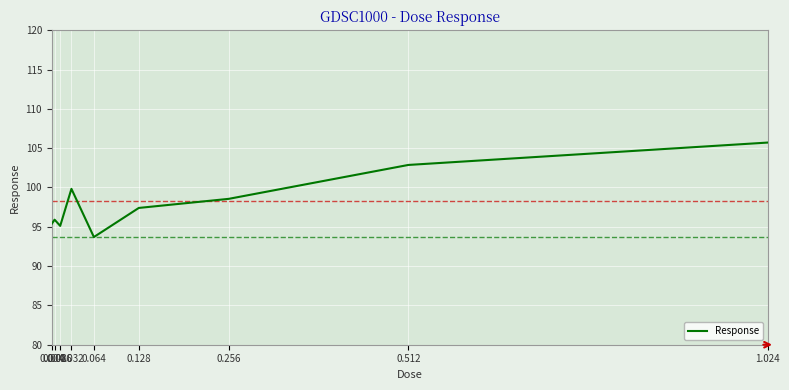

Where is the first local minimum?

0.016